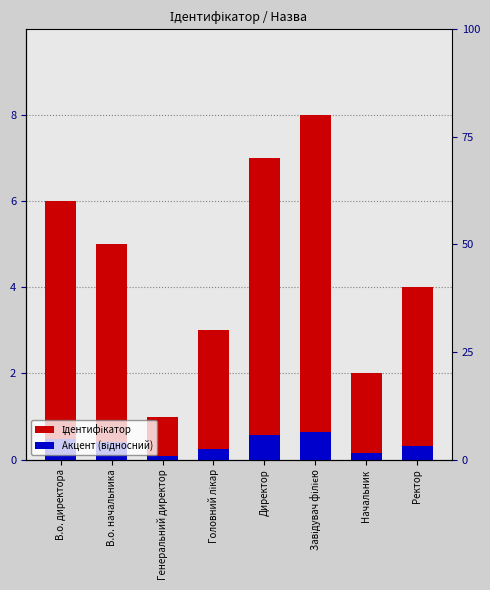

Count the number of categories in the chart.

8